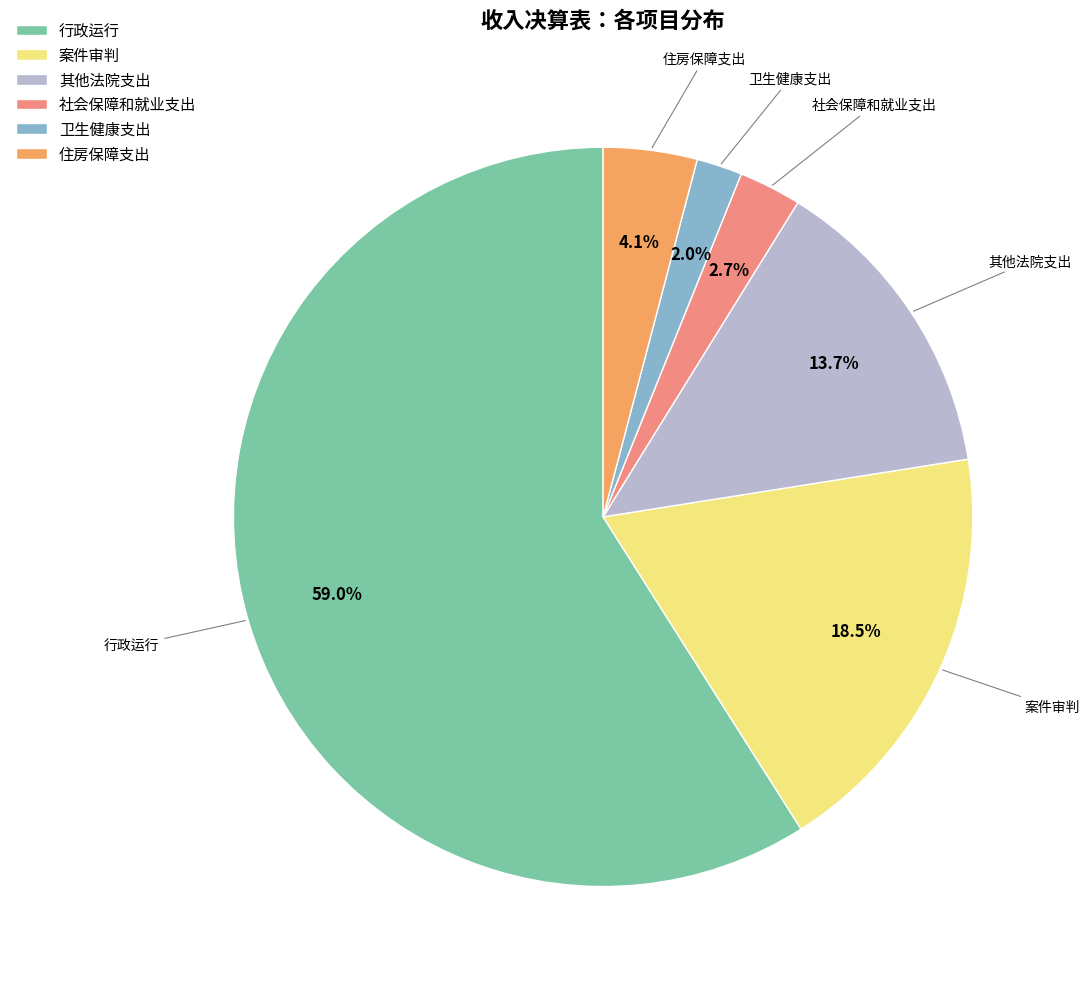

Which slice represents more than half of the pie?

行政运行